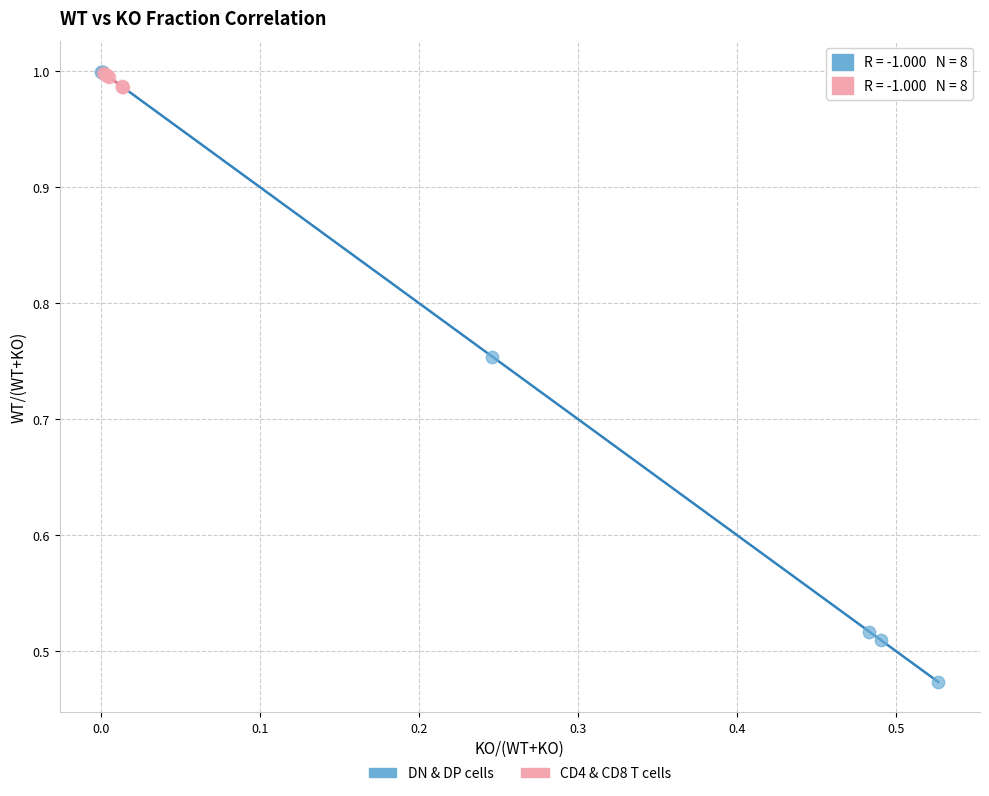

Which series has the largest Y range (max minus min)?

DN & DP cells